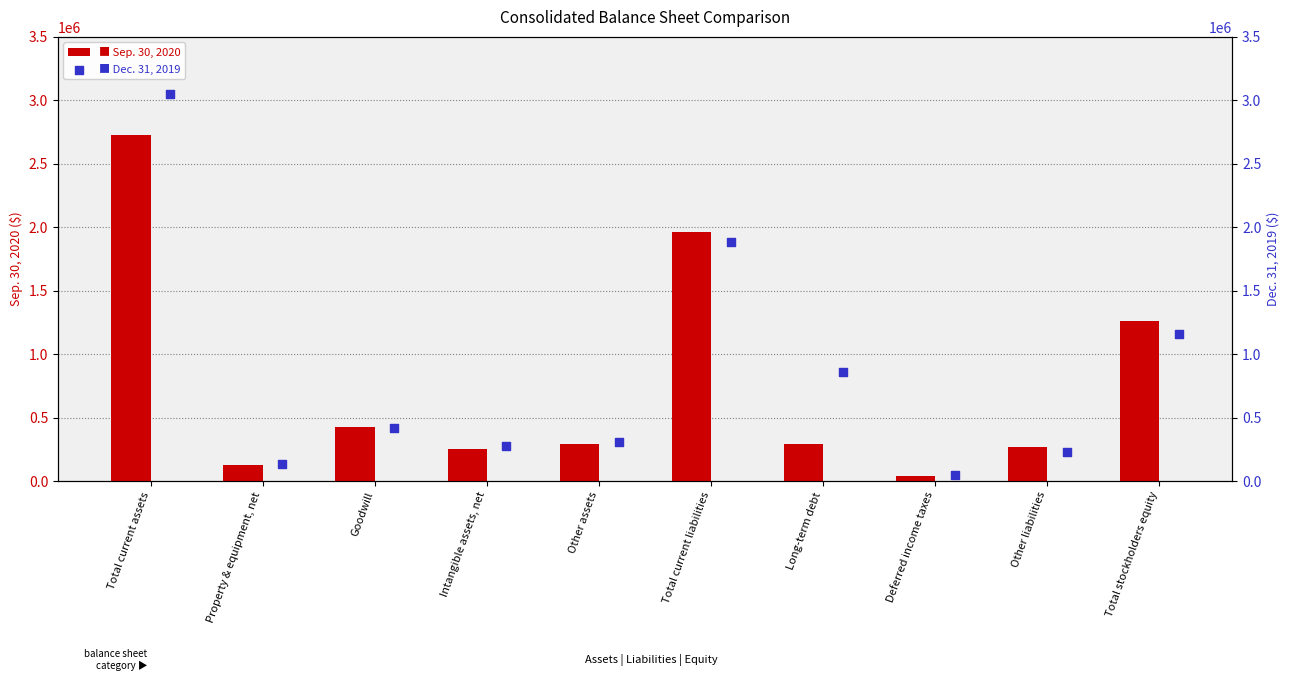

At which category is the sum across all series the highest?

Total current assets